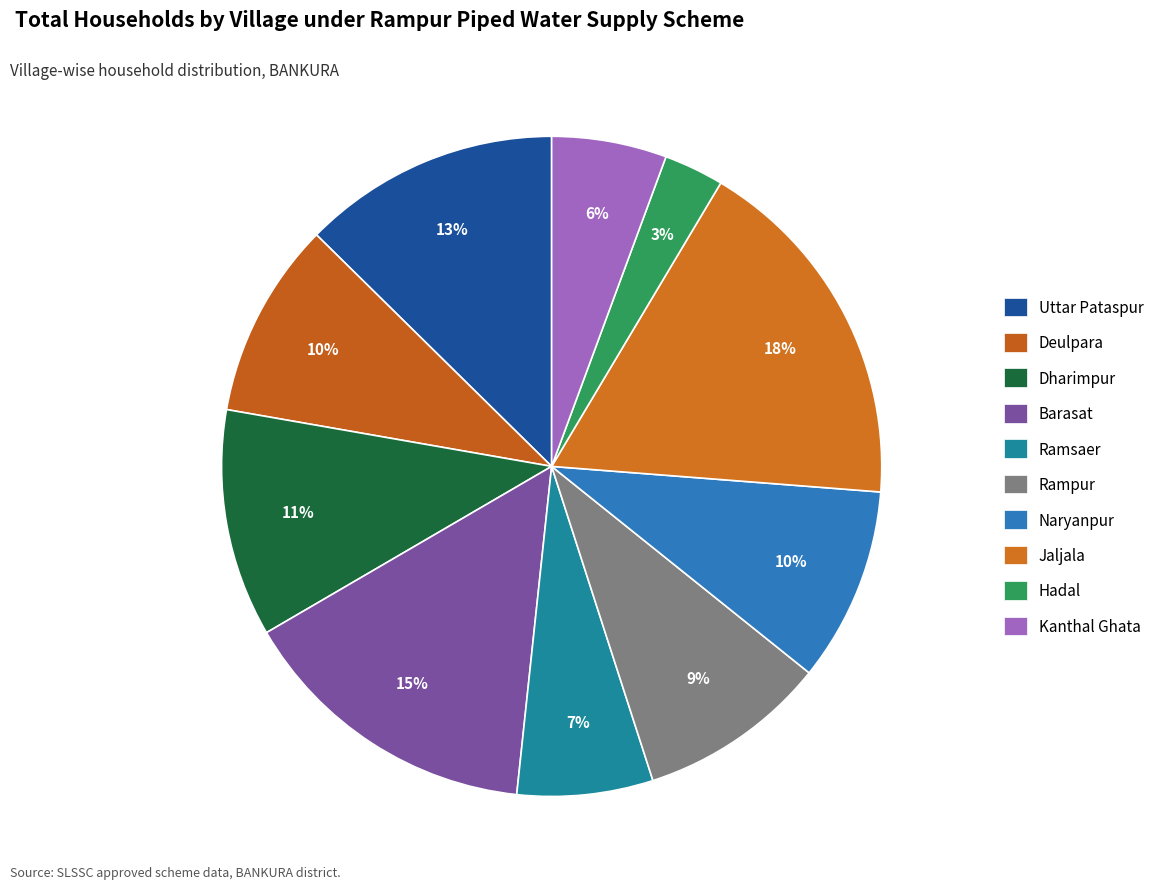

Is Rampur the majority of the pie?

No